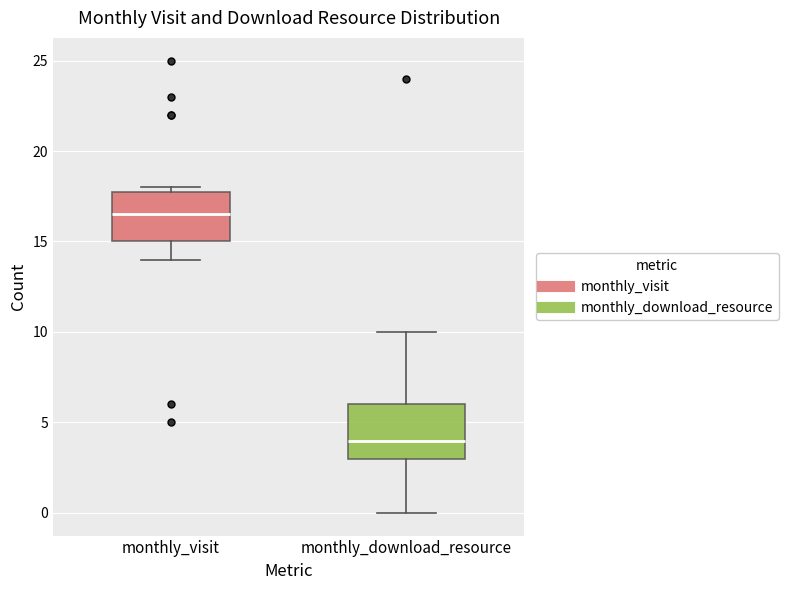

Where is the lower edge of the box for monthly_download_resource on the y-axis? The values are not printed on the chart, so give them approximately, as read against the axis.

3.0